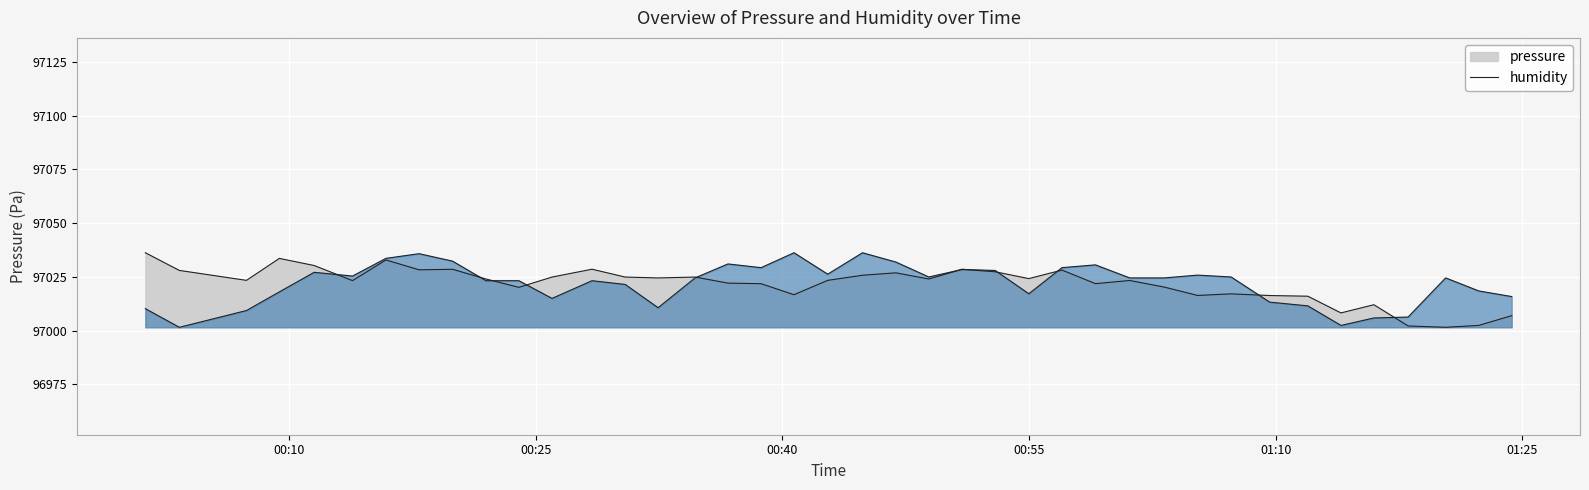

How many categories are shown in the chart?

40